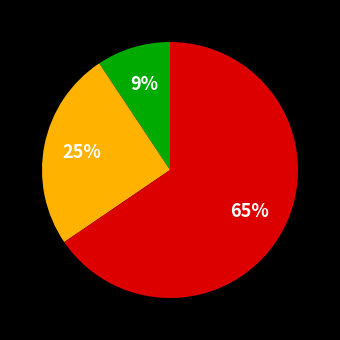

How many segments does this pie chart have?

3